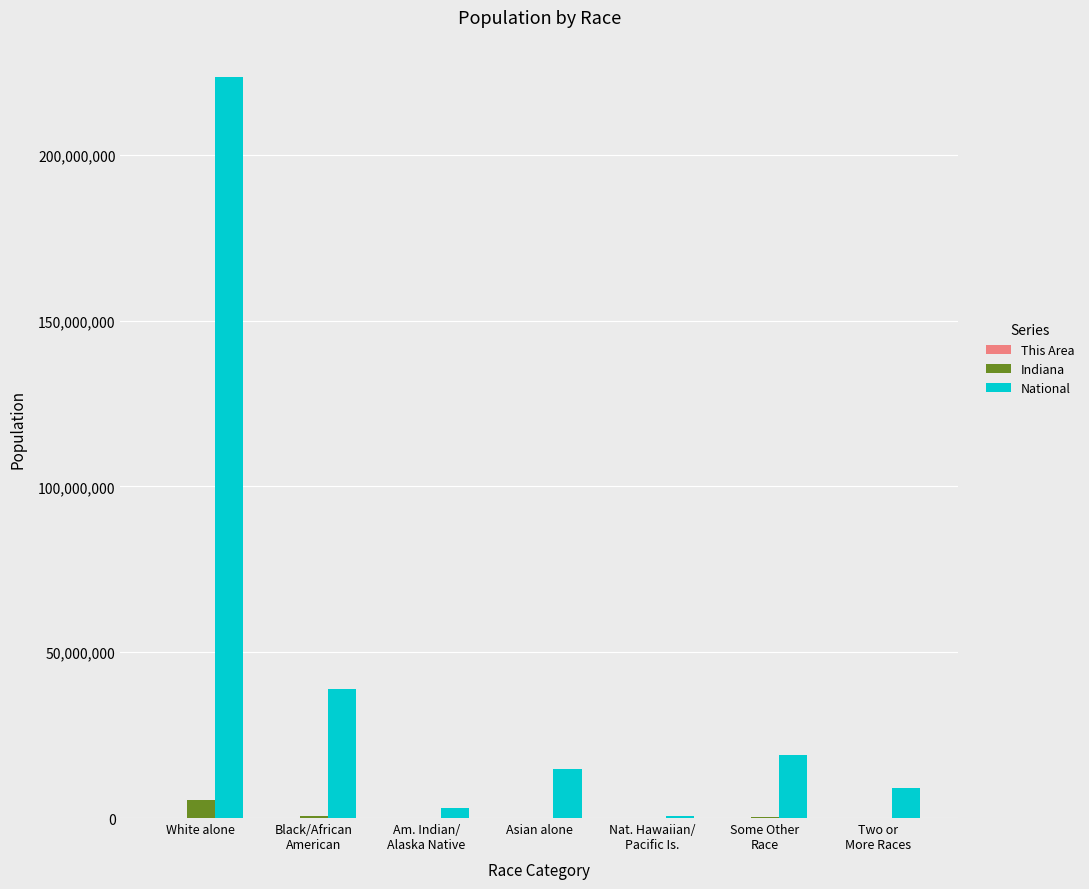

At which category does the chart reach its peak across all series?

White alone